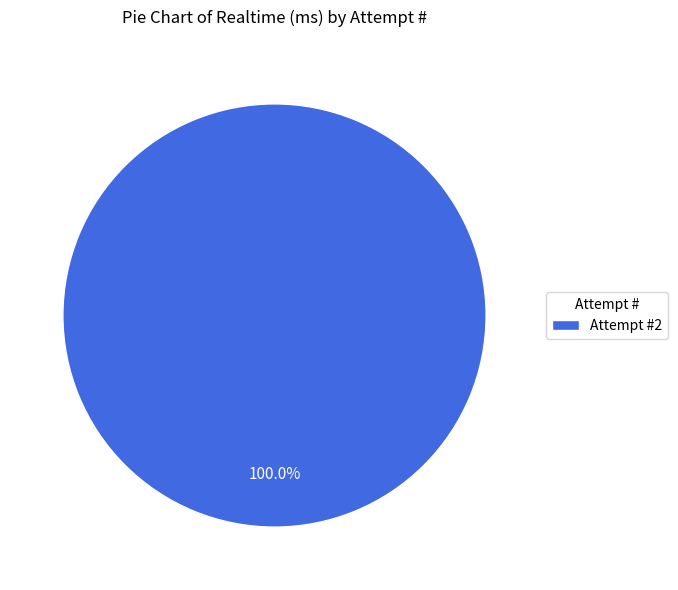

Count the number of slices in the pie.

1